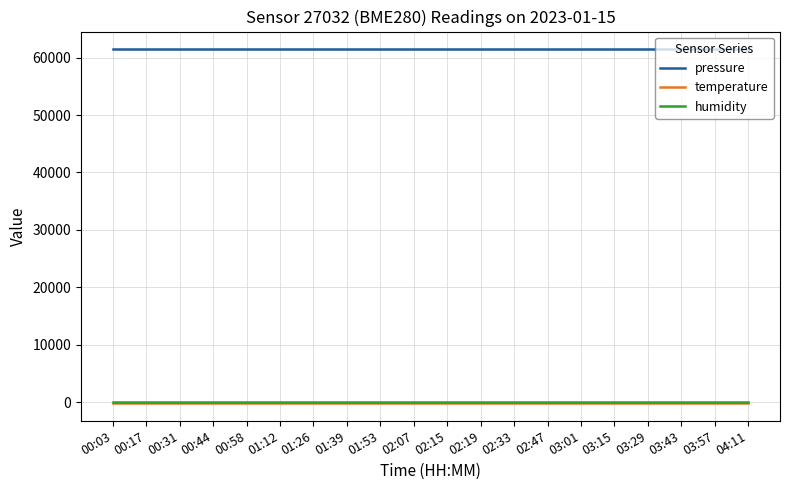

What is the maximum value for humidity?

100.0